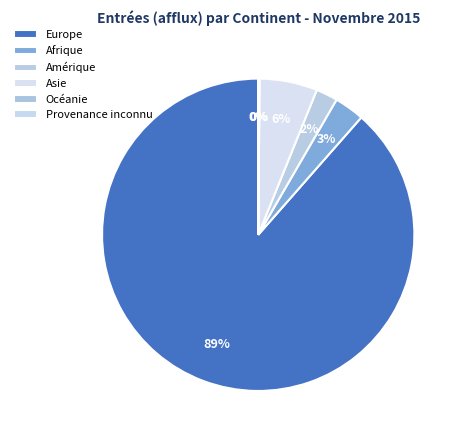

What is the change in value from Asie to Provenance inconnu?

-172